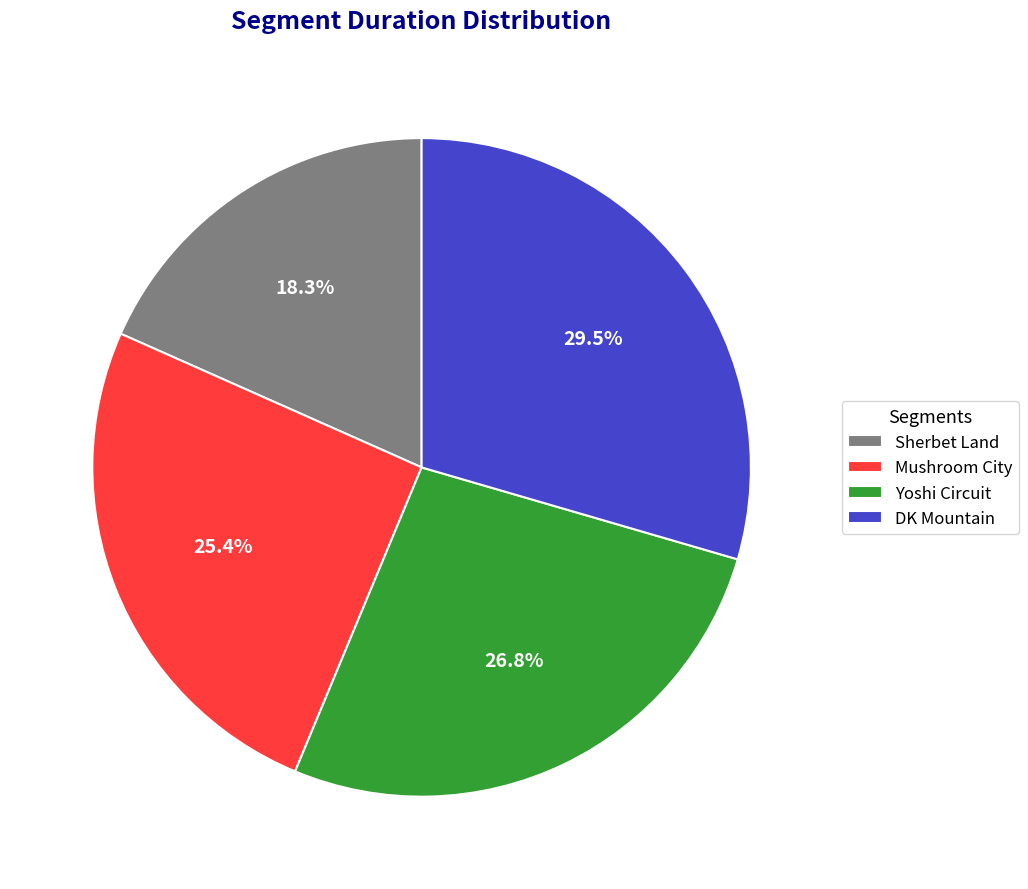

Does any single category account for the majority?

No